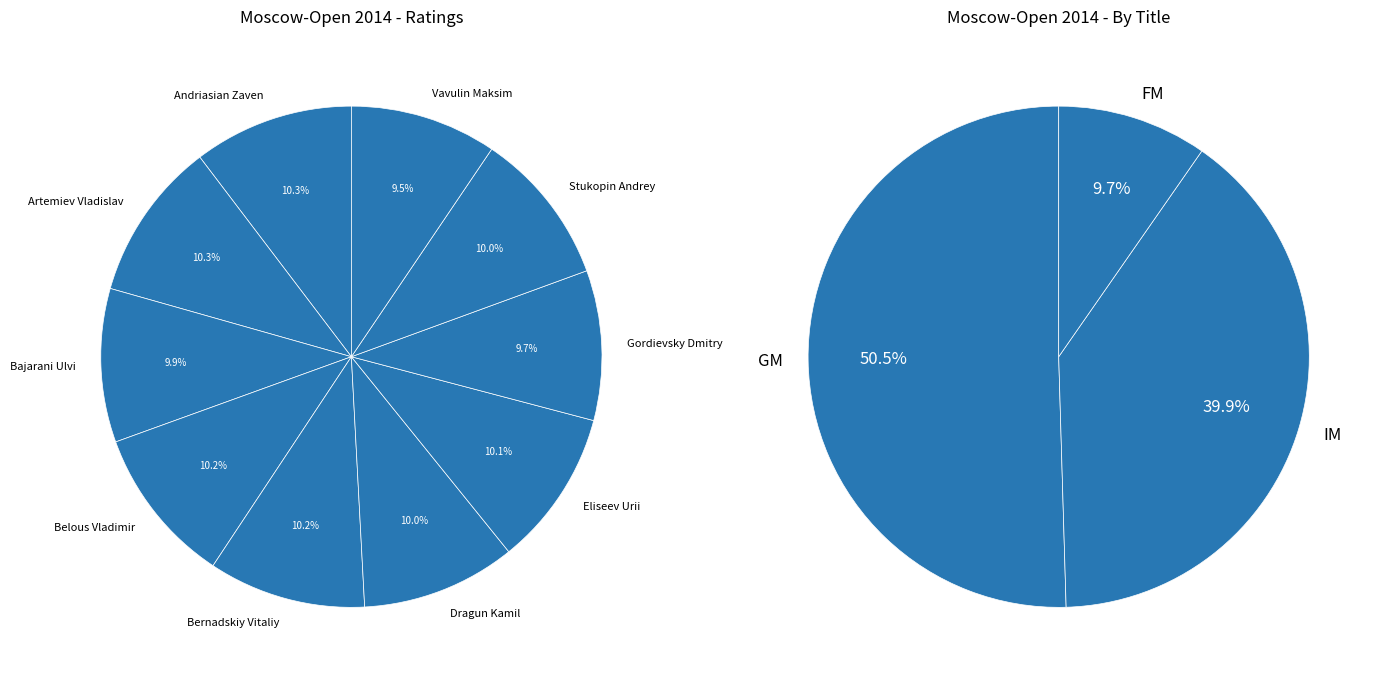

To the nearest percent, what percentage of the pie is Stukopin Andrey?

10%